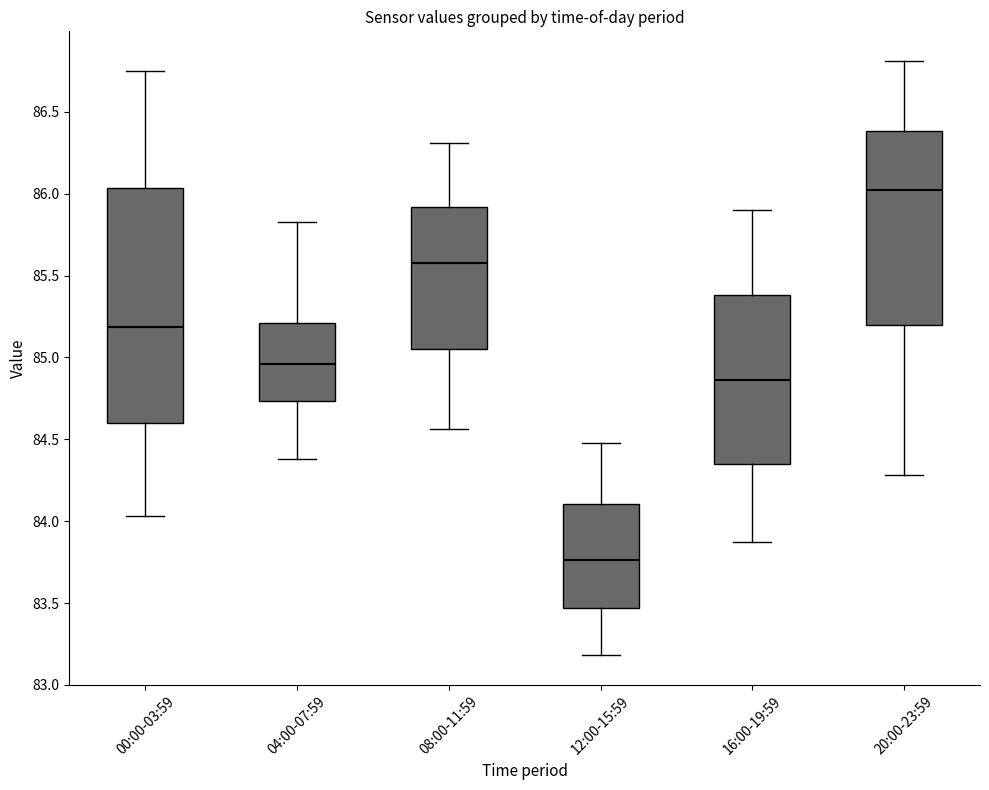

Reading left to right, transcribe this box plot: for each box, give where its median line is, the range the box spans, and where its two whiskers end, as read against the y-axis. The values are not printed on the chart, so give them approximately, as read against the axis.

00:00-03:59: median 85.20, box 84.60 to 86.05, whiskers 84.05 to 86.75
04:00-07:59: median 84.95, box 84.75 to 85.20, whiskers 84.40 to 85.85
08:00-11:59: median 85.60, box 85.05 to 85.90, whiskers 84.55 to 86.30
12:00-15:59: median 83.75, box 83.45 to 84.10, whiskers 83.20 to 84.50
16:00-19:59: median 84.85, box 84.35 to 85.40, whiskers 83.85 to 85.90
20:00-23:59: median 86.05, box 85.20 to 86.40, whiskers 84.30 to 86.80